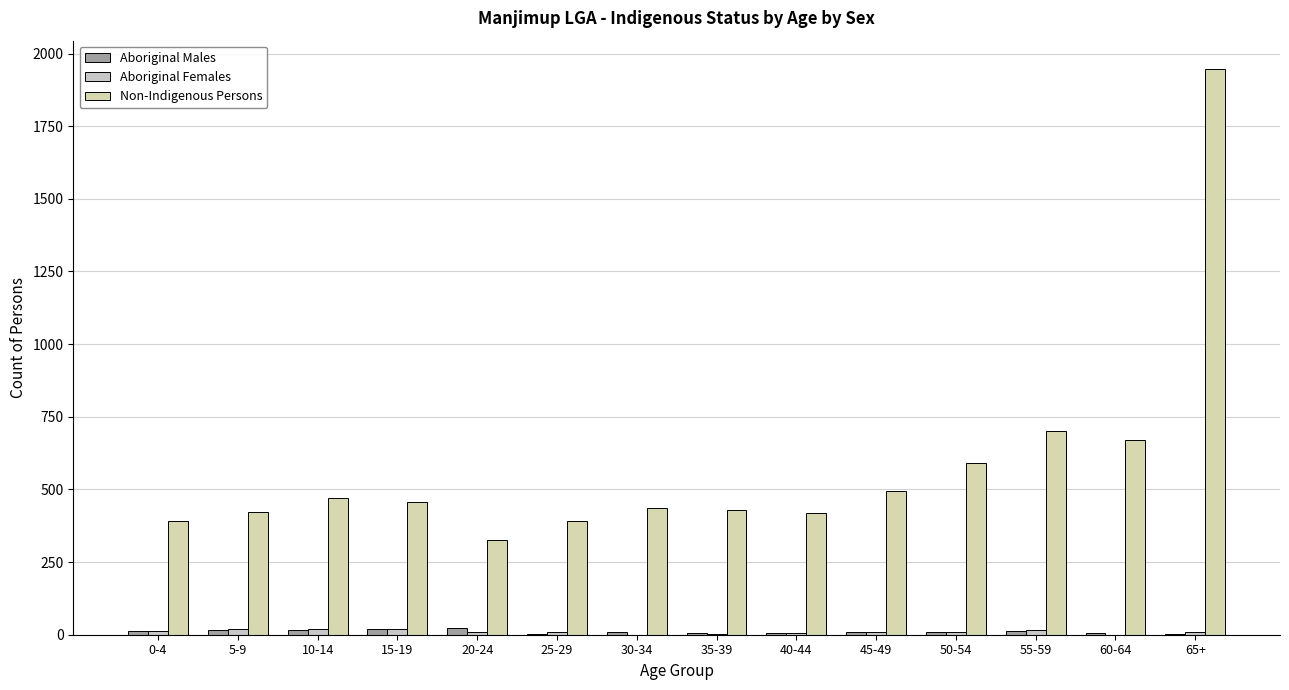

What is the label of the 4th bar from the right?

50-54